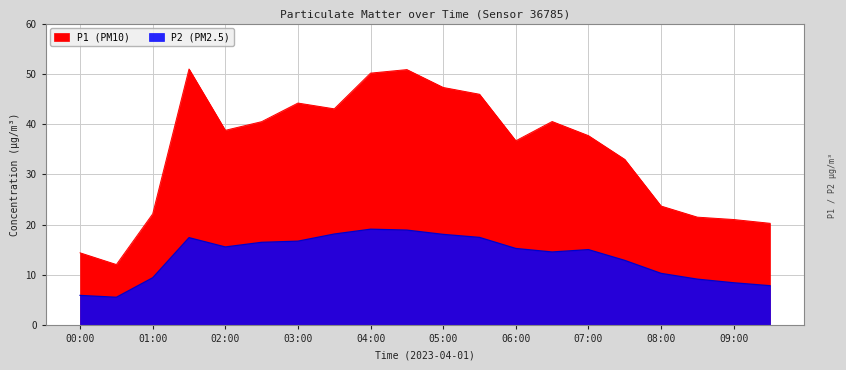

How many data points does each series have?

20